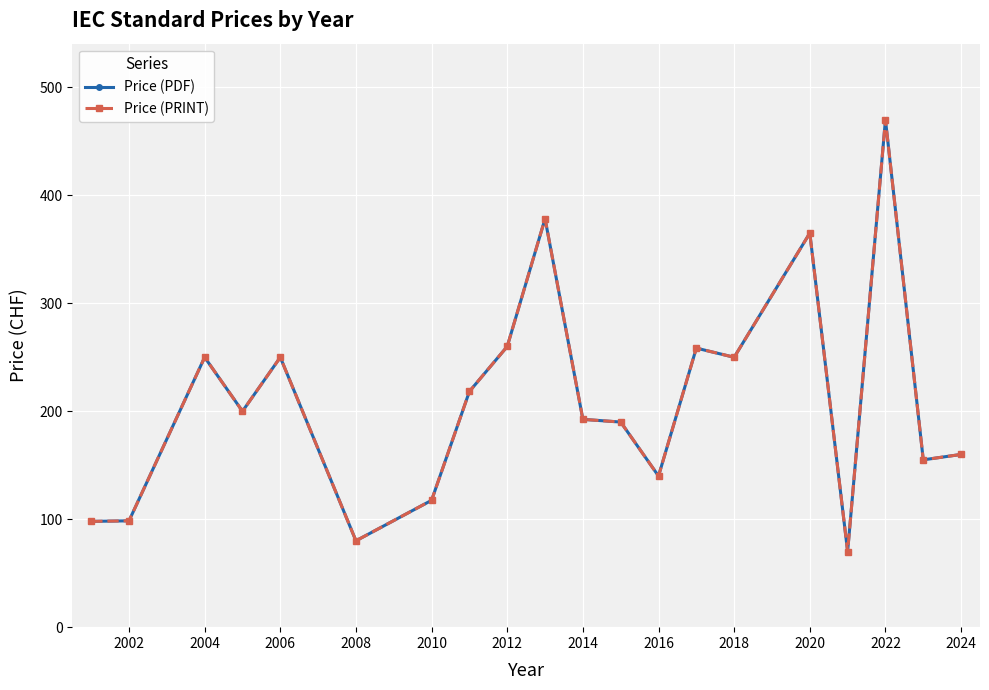

Which series has the widest spread of values?

Price (PDF)